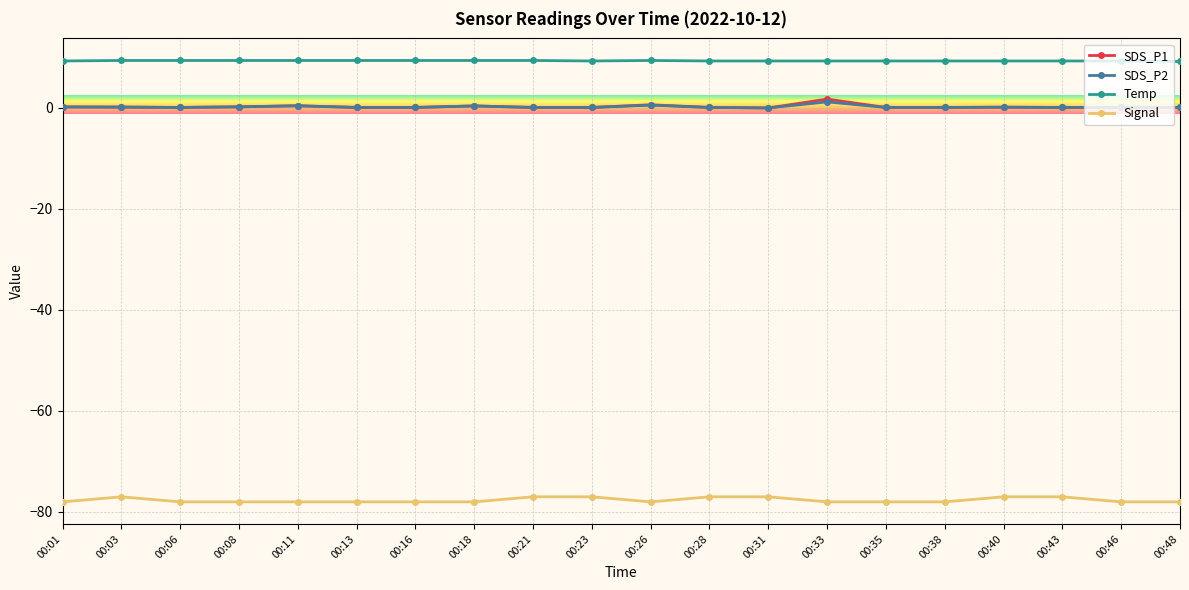

Is it true that Signal equals -106.3 at 00:06?

False